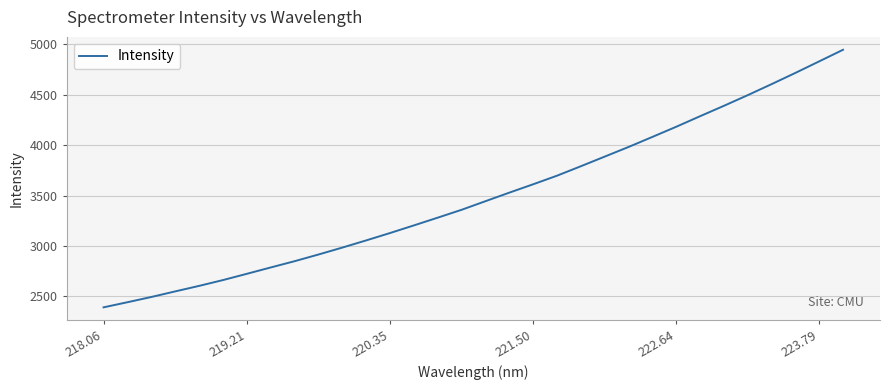

What is the greatest value displayed?

4944.2